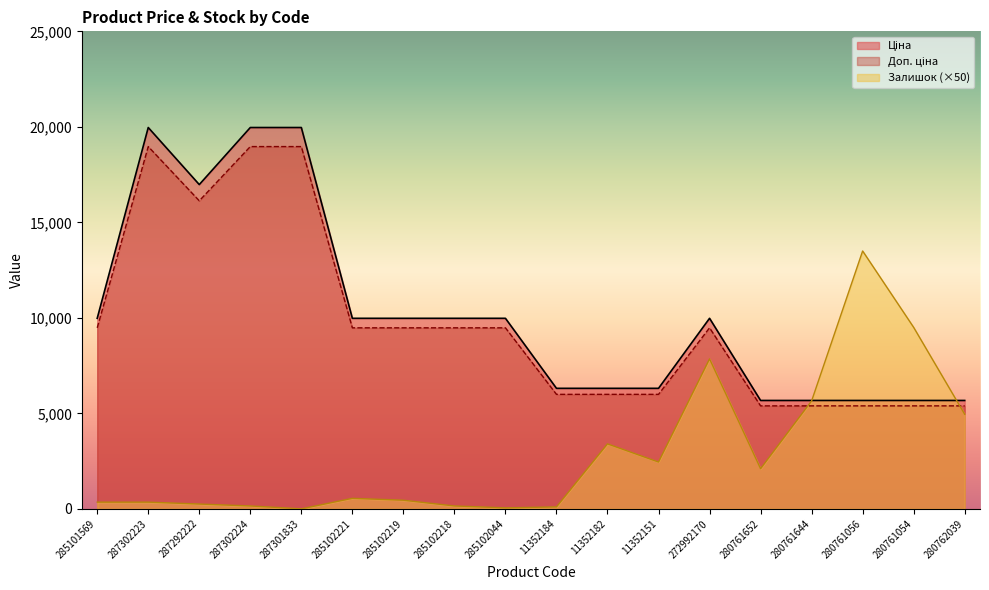

Where is the first local minimum for Ціна?

287292222